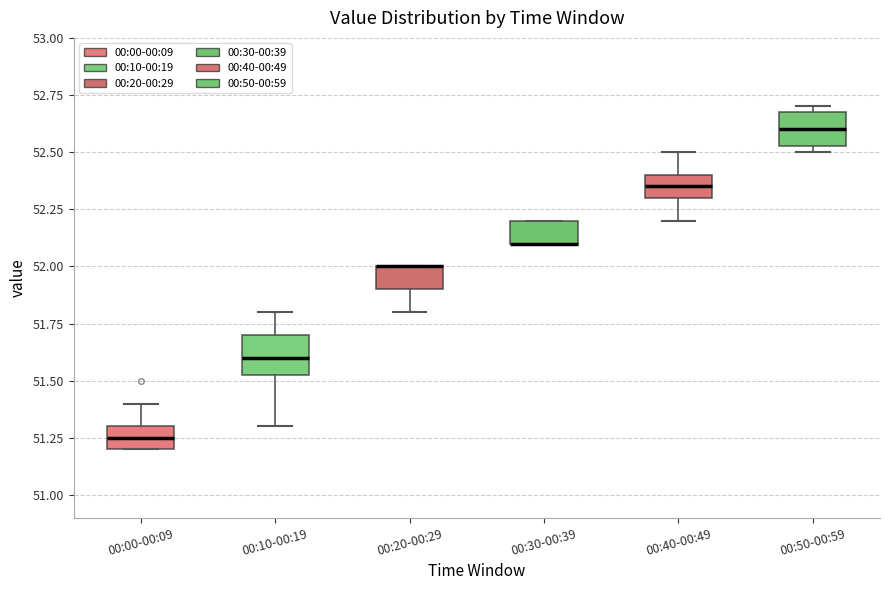

Reading left to right, read every box against the y-axis: the position of its median line, the range the box covers, and the ends of its whiskers. The values are not printed on the chart, so give them approximately, as read against the axis.

00:00-00:09: median 51.25, box 51.20 to 51.30, whiskers 51.20 to 51.40
00:10-00:19: median 51.60, box 51.55 to 51.70, whiskers 51.30 to 51.80
00:20-00:29: median 52.00 (drawn on the box's upper edge), box 51.90 to 52.00, whiskers 51.80 to 52.00
00:30-00:39: median 52.10 (drawn on the box's lower edge), box 52.10 to 52.20, whiskers 52.10 to 52.20
00:40-00:49: median 52.35, box 52.30 to 52.40, whiskers 52.20 to 52.50
00:50-00:59: median 52.60, box 52.55 to 52.70, whiskers 52.50 to 52.70 (just above the box's upper edge)